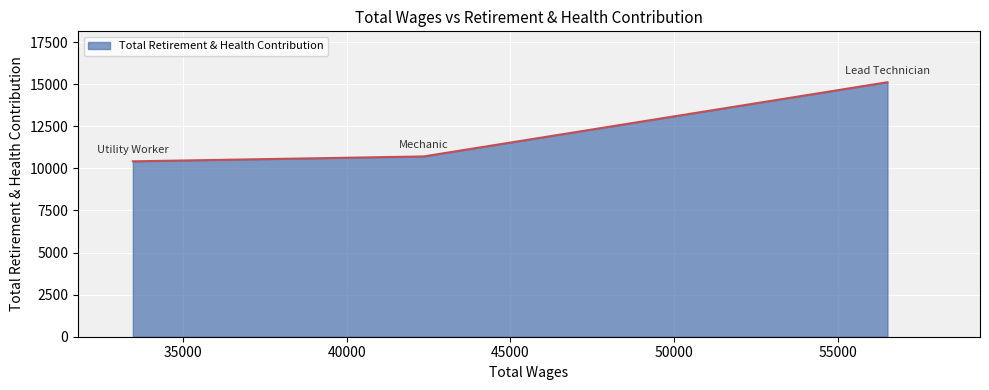

What is the average value?

12084